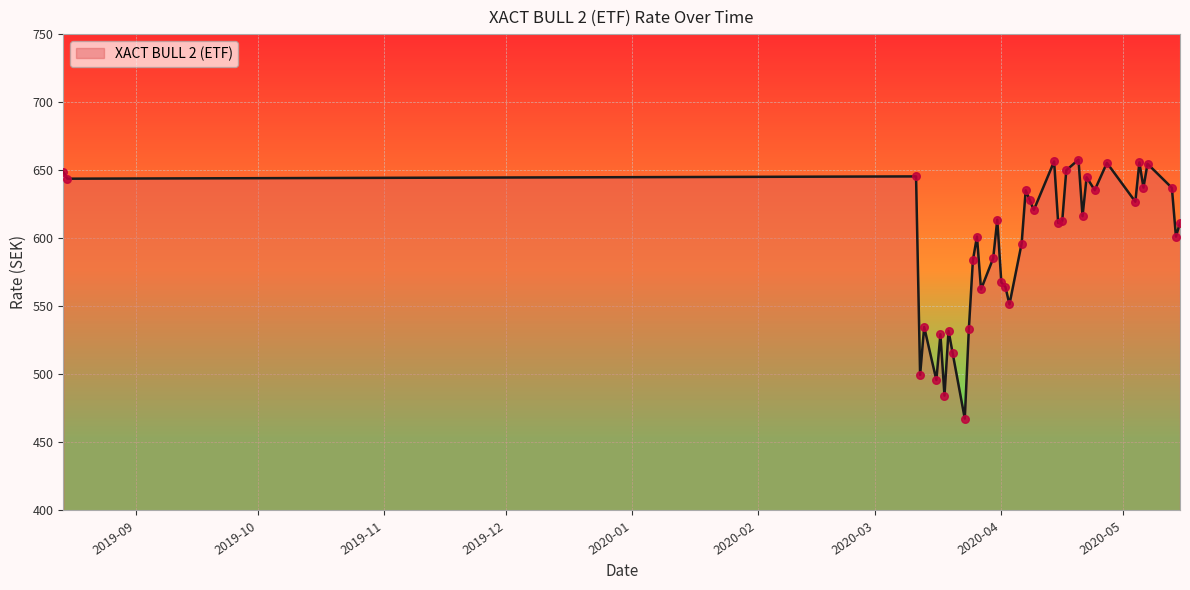

What is the difference between the maximum and minimum values?

190.3